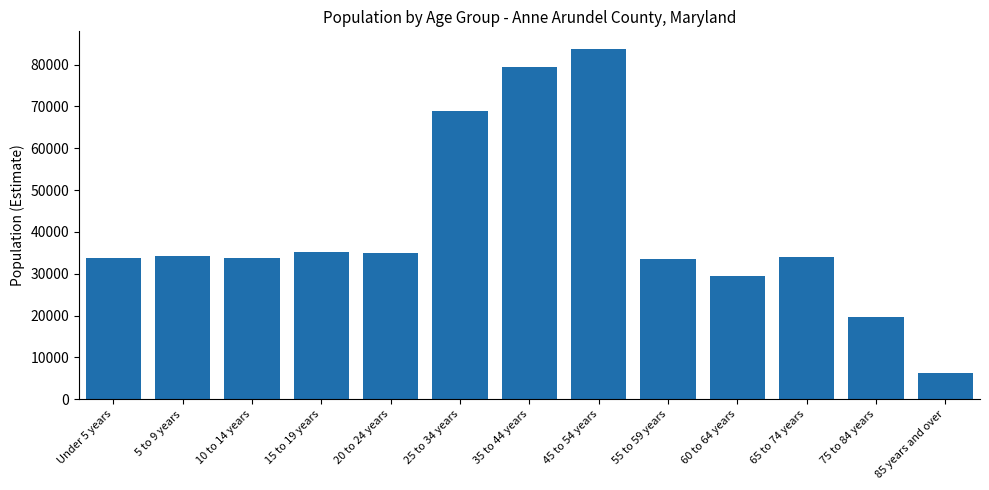

The chart shows a value of 83760 at 45 to 54 years. True or false?

True